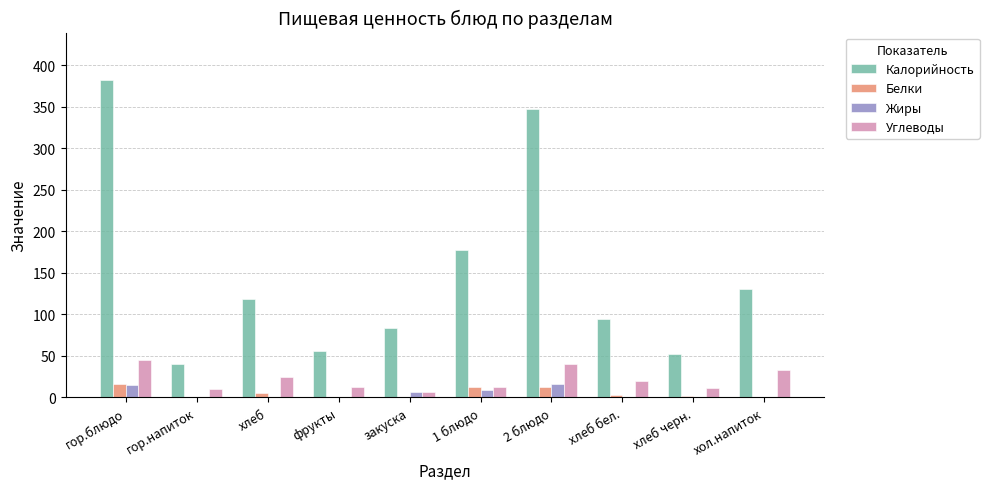

Which series changed the most between 2 блюдо and хлеб черн.?

Калорийность